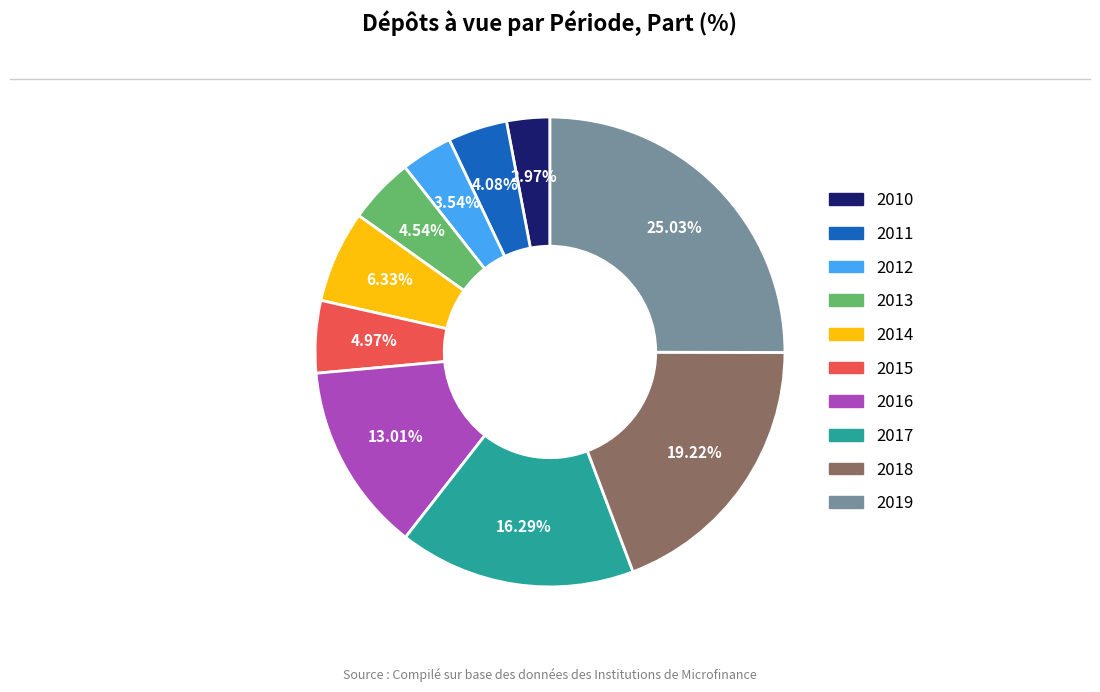

Is it true that 2010 is 3% of the pie?

True